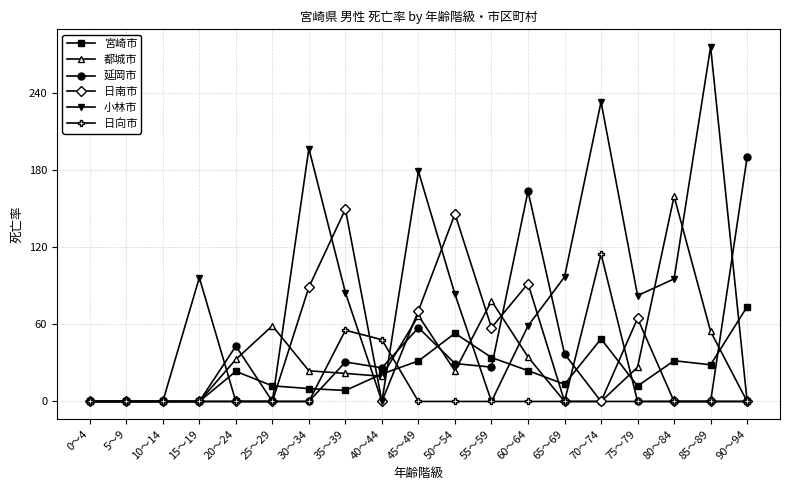

True or false: 日南市 has more than 2 points higher than both neighbors.

True